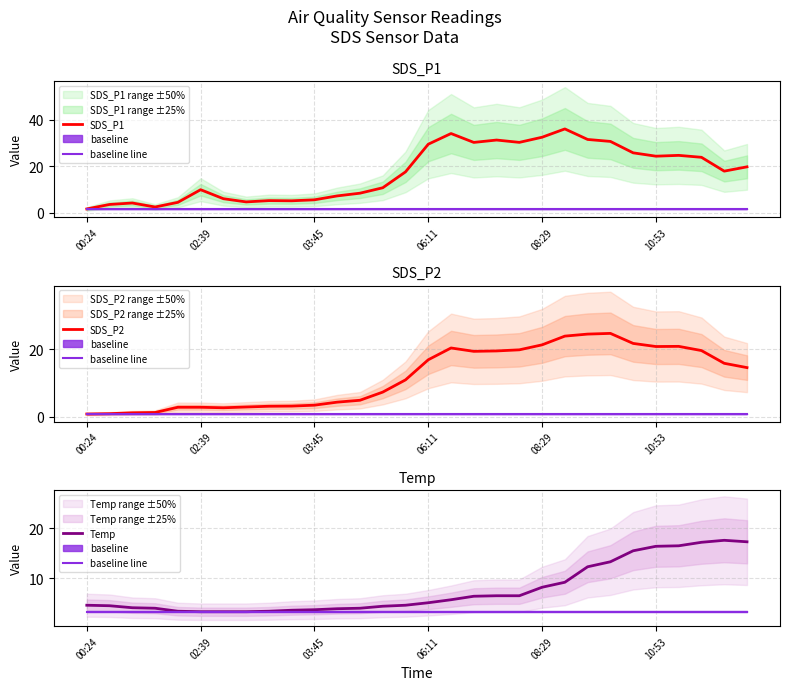

What is the average value of the Temp series?

7.7